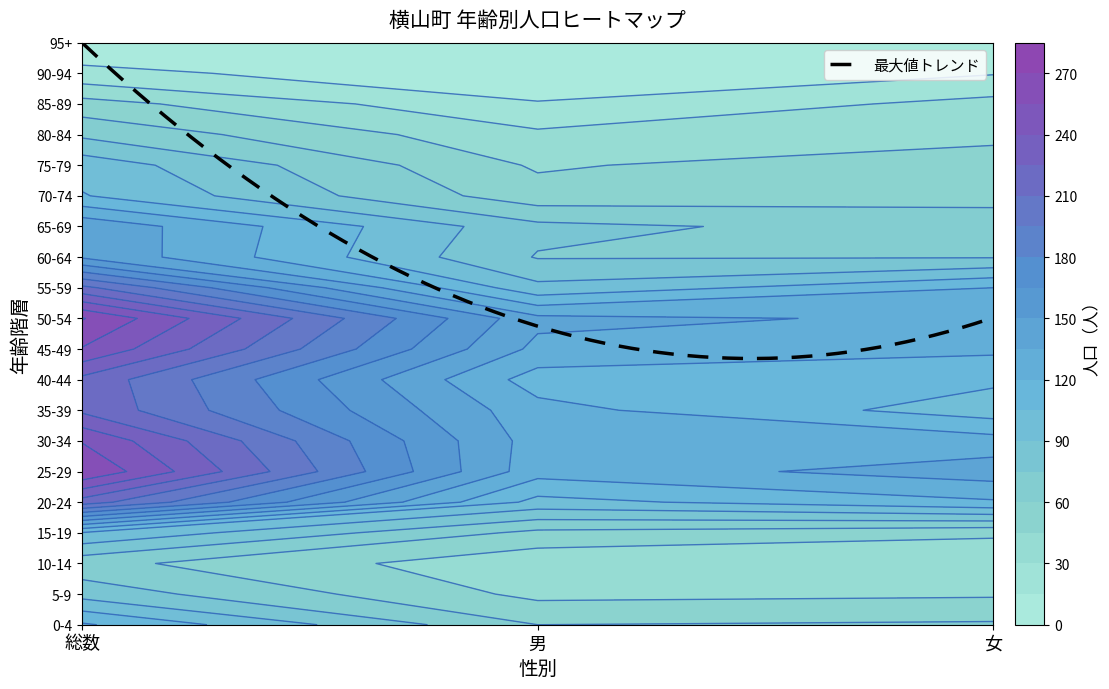

What is the spread (max minus min) of values at 女?

140